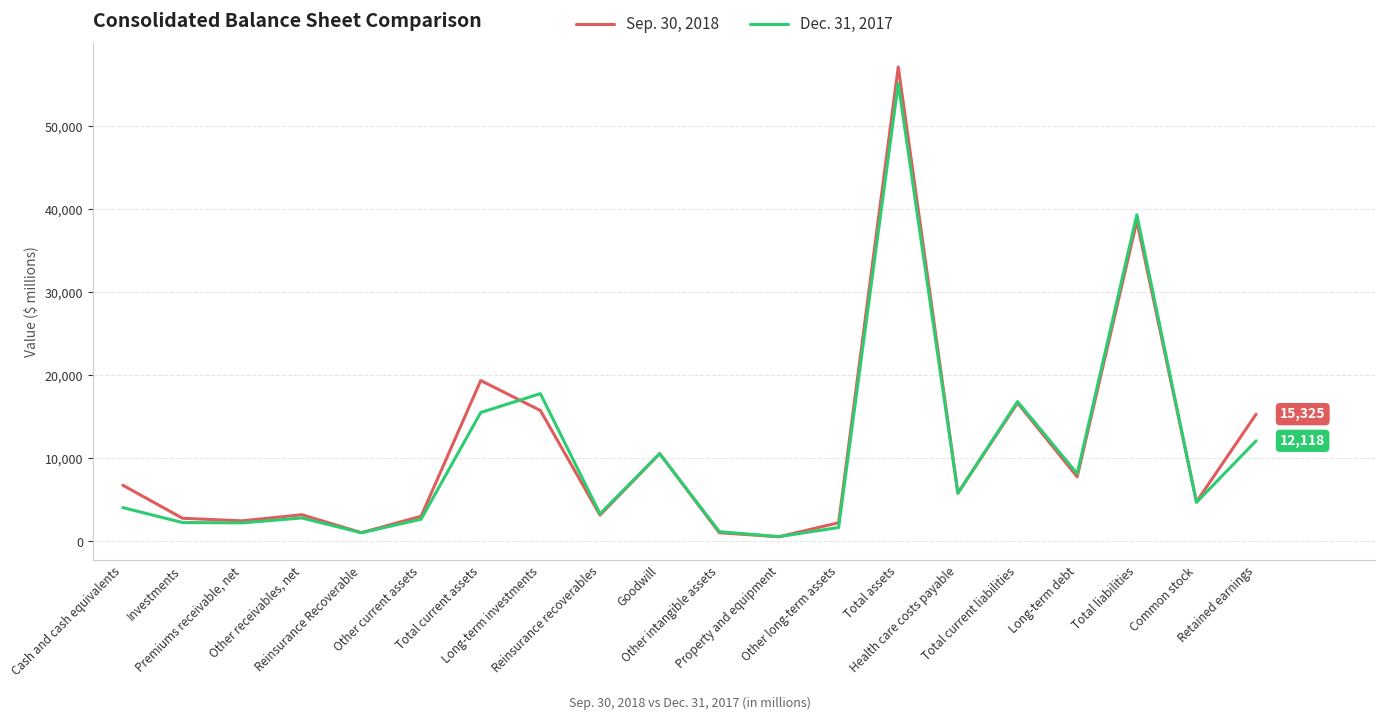

What is the difference between the second highest and minimum values in the Sep. 30, 2018 series?

37972